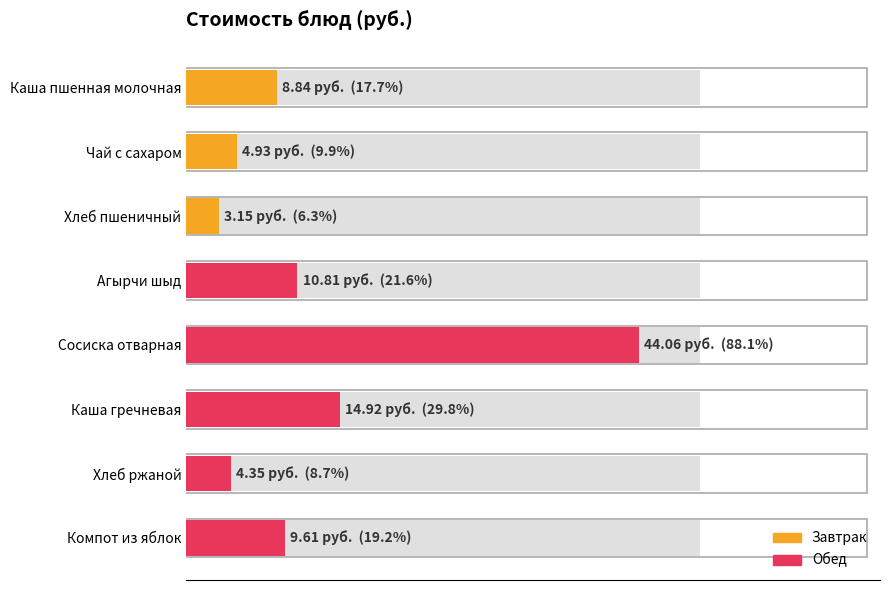

Reading right to left, extract all data points from this chart.

9.6	4.3	14.9	44.1	10.8	3.1	4.9	8.8